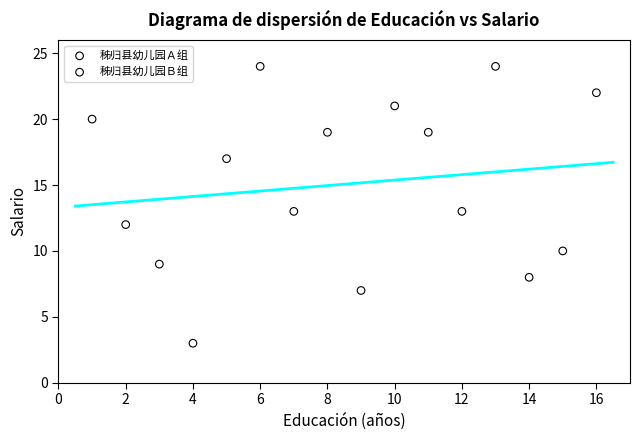

Which series has the largest Y range (max minus min)?

秭归县幼儿园Ａ组